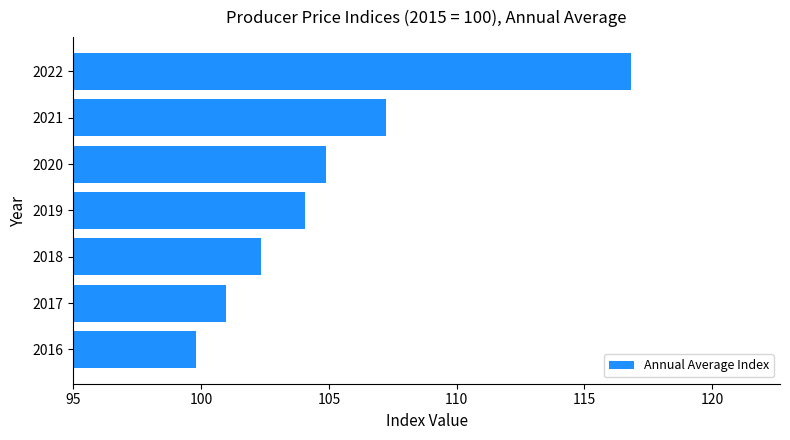

How many bars are there in total?

7